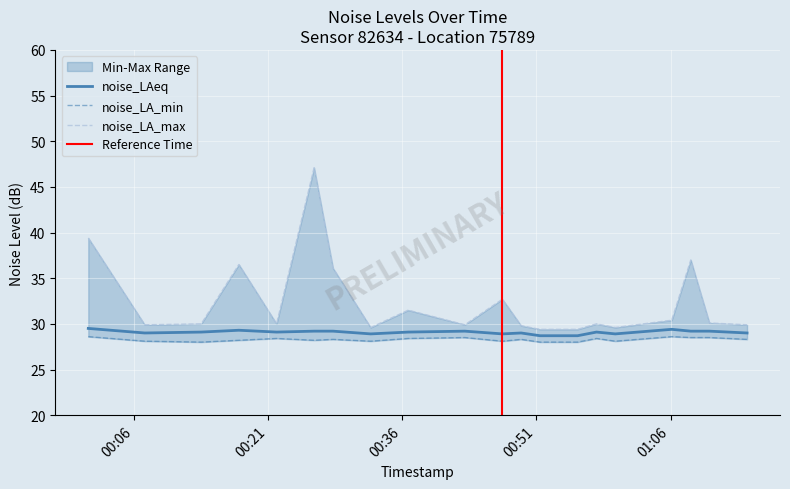

What is the difference between the maximum and minimum values in the noise_LA_max series?

17.7